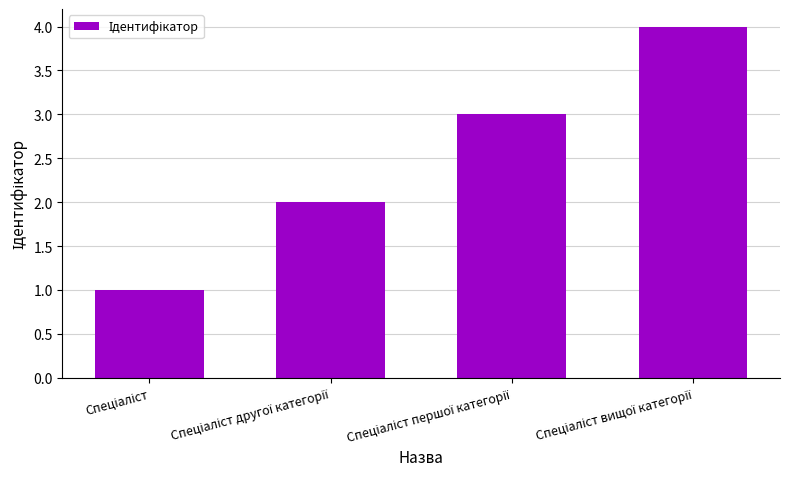

How many bars are there in total?

4